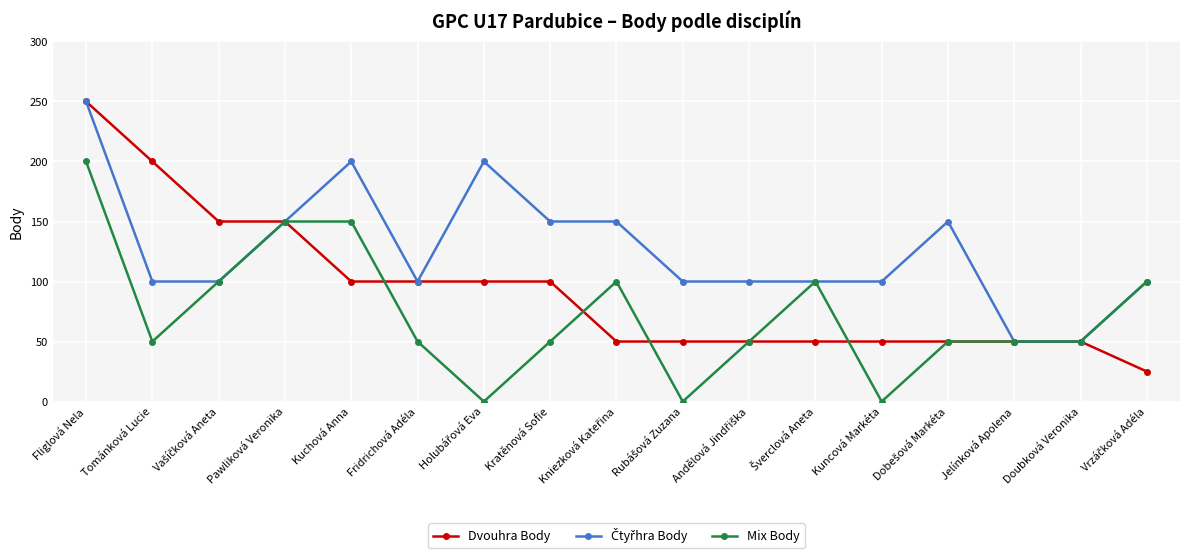

What is the approximate value of Mix Body at Jelínková Apolena?

50